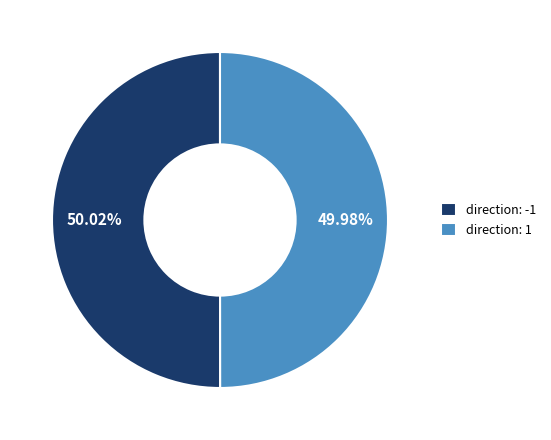

What is the ratio of the value at direction: -1 to the value at direction: 1?

1.0